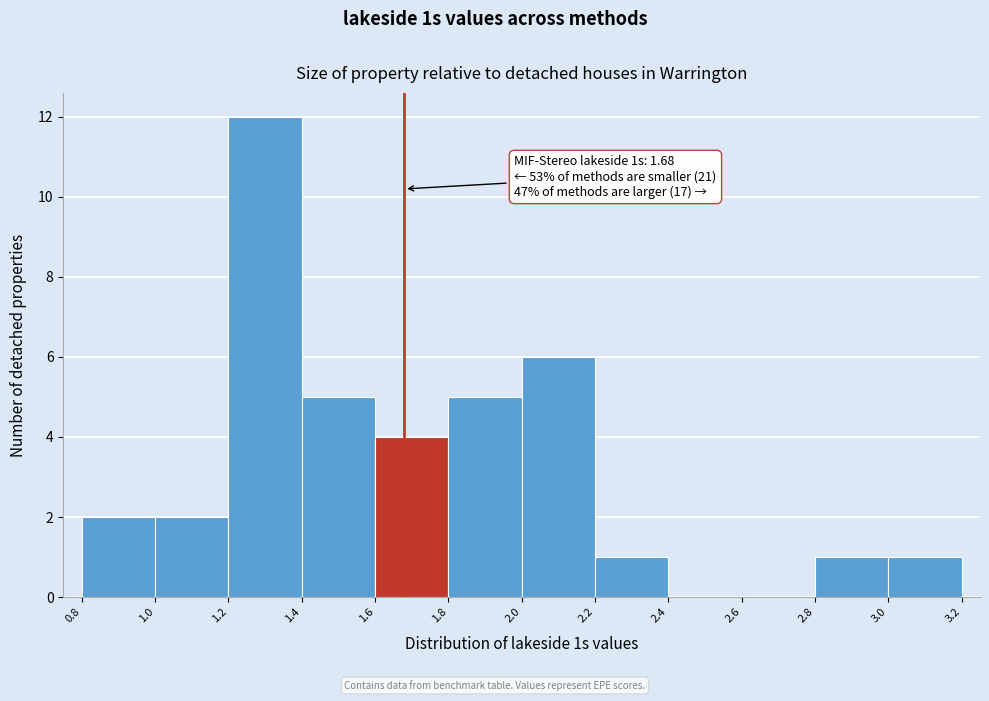

Over which range of the x-axis is the bar tallest?

1.2 to 1.4